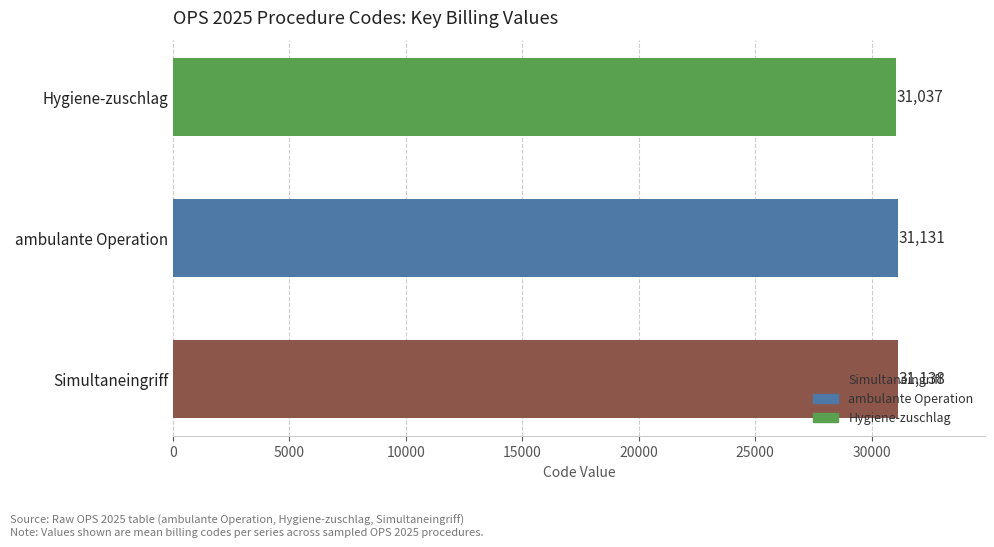

Which has a higher value, Hygiene-zuschlag or Simultaneingriff?

Simultaneingriff